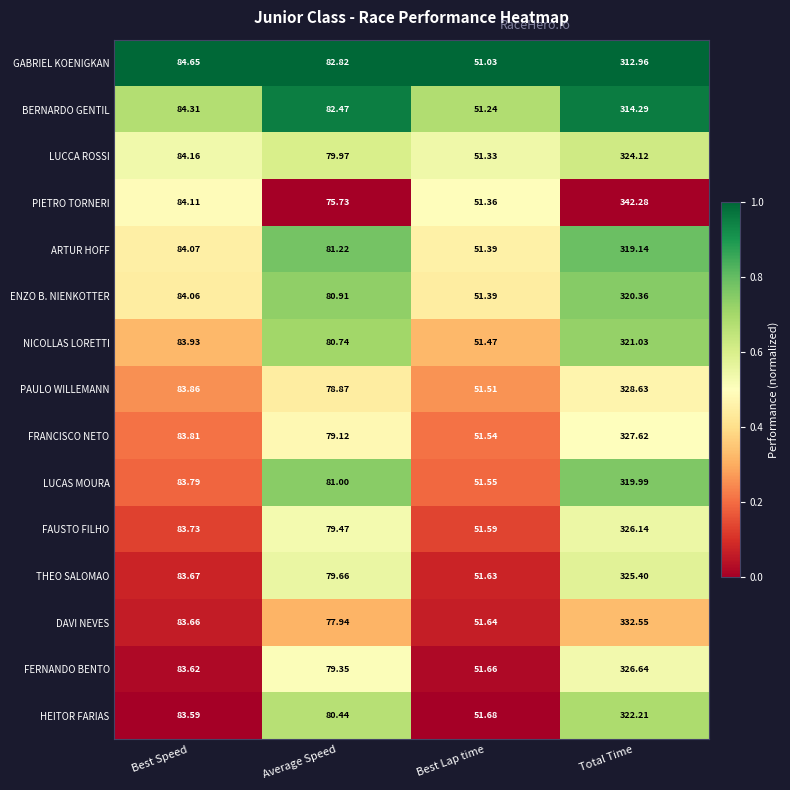

Which series has the largest range (max minus min)?

PIETRO TORNERI